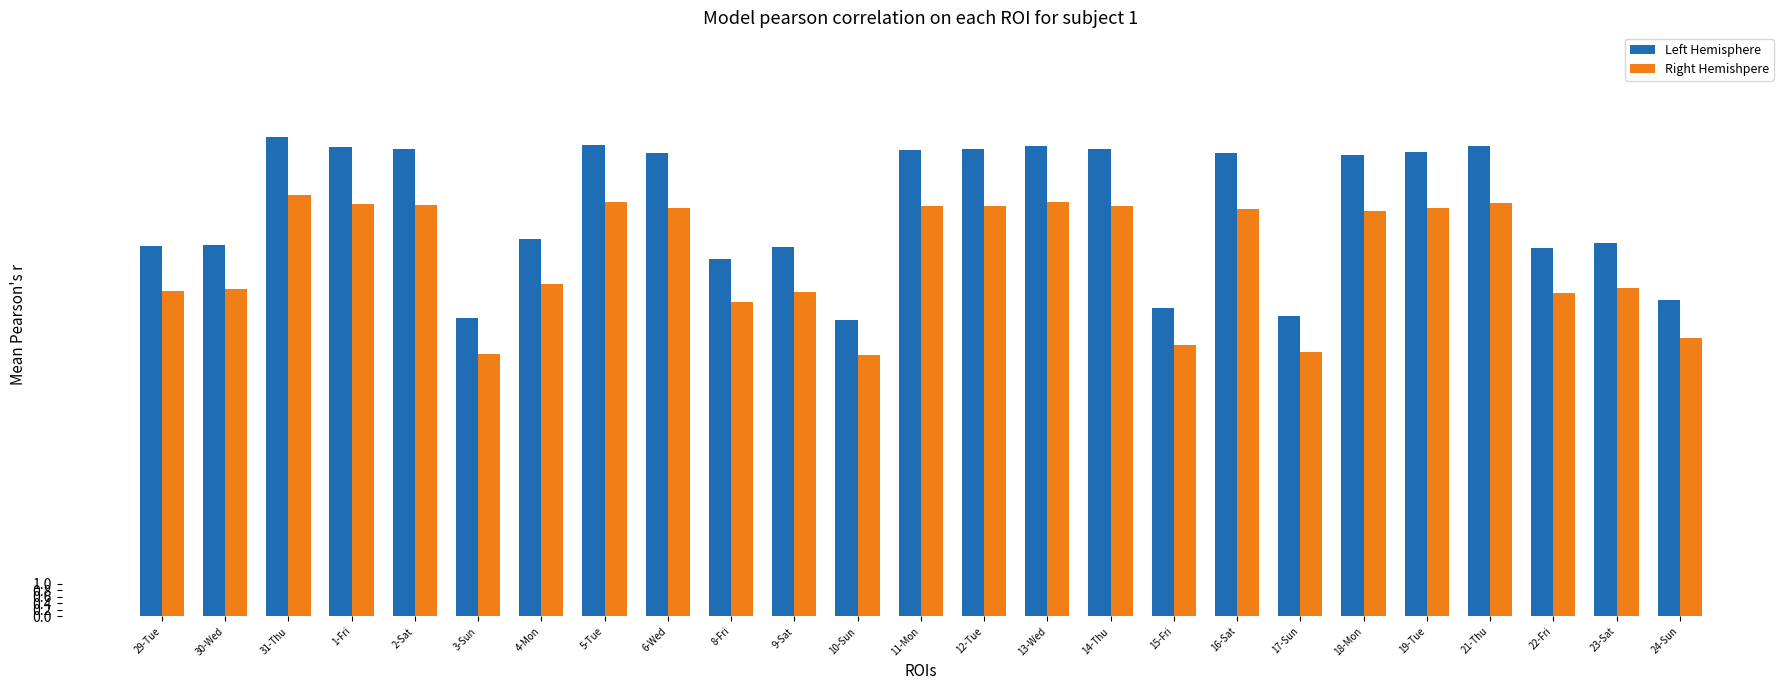

Which series has the largest range (max minus min)?

Left Hemisphere